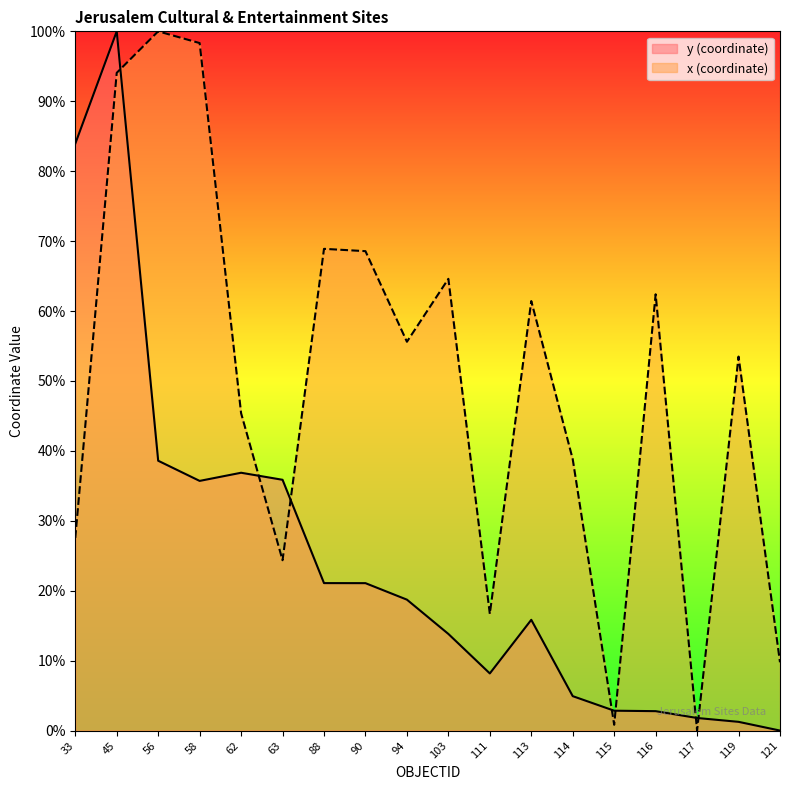

What is the spread (max minus min) of values at 115?

2.0